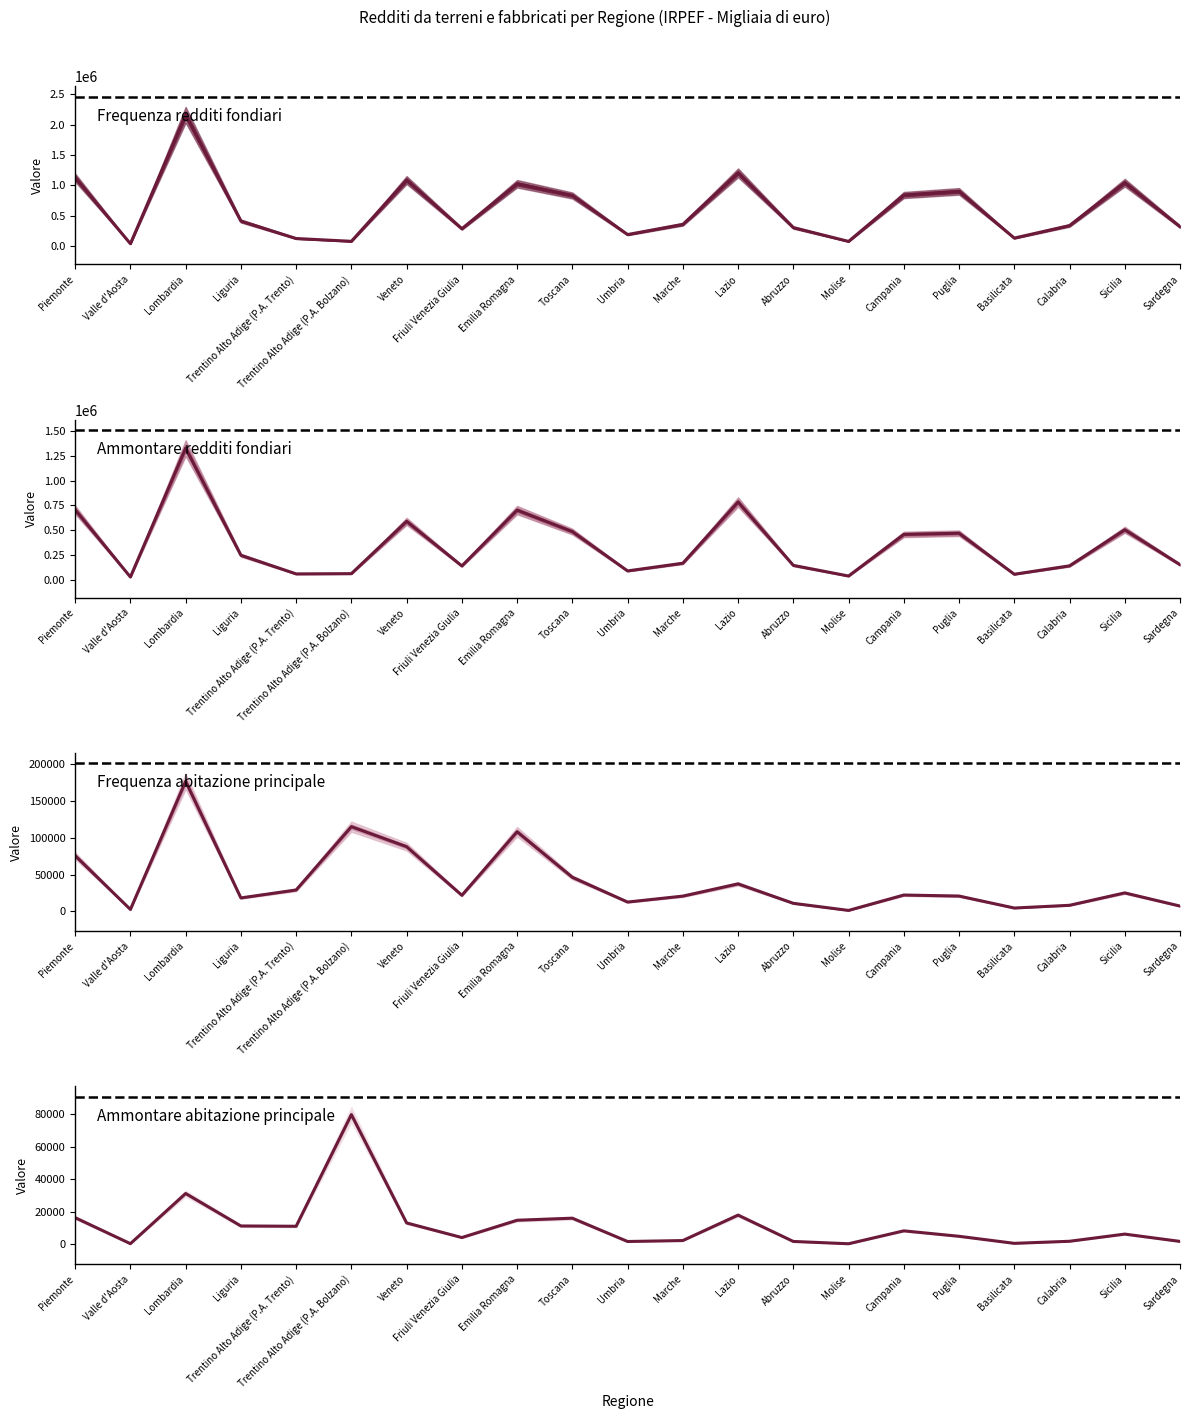

List the series in order of their peak value, lowest first.

Ammontare abitazione principale, Frequenza abitazione principale, Ammontare redditi fondiari, Frequenza redditi fondiari